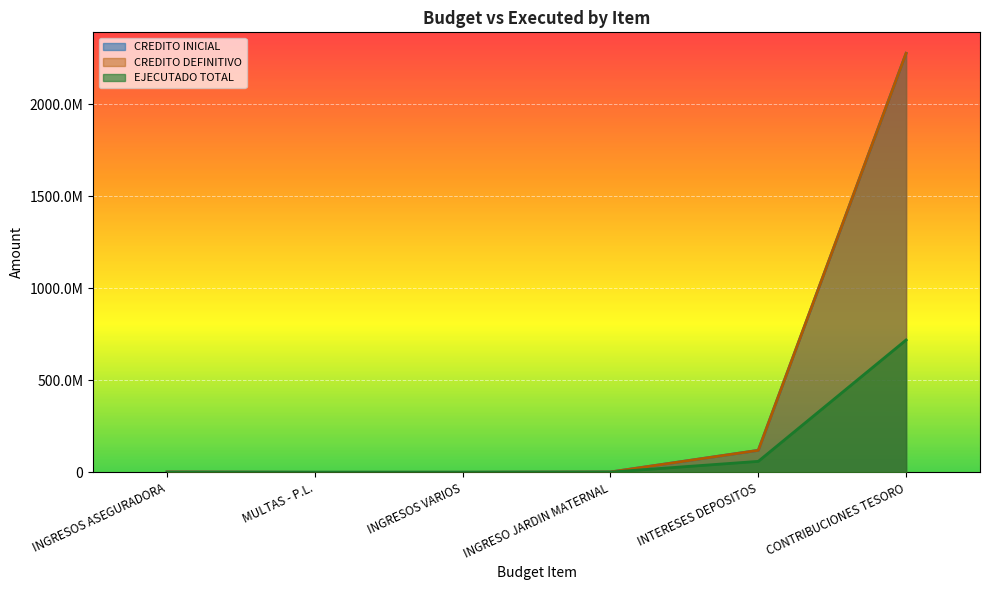

What is the smallest value displayed?

12738.0